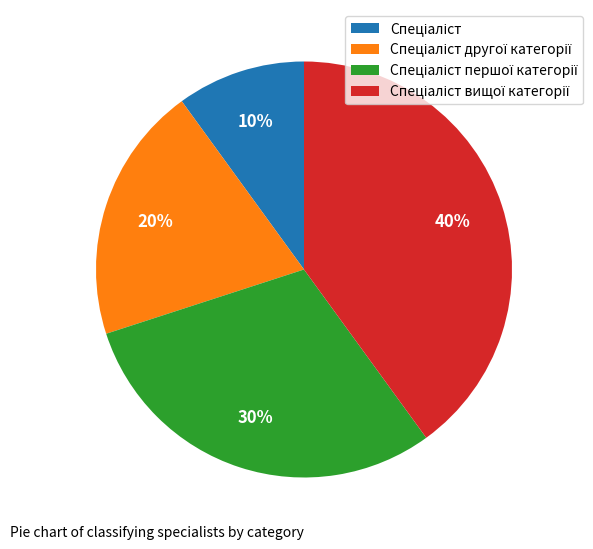

To the nearest percent, what is the average slice percentage?

25%